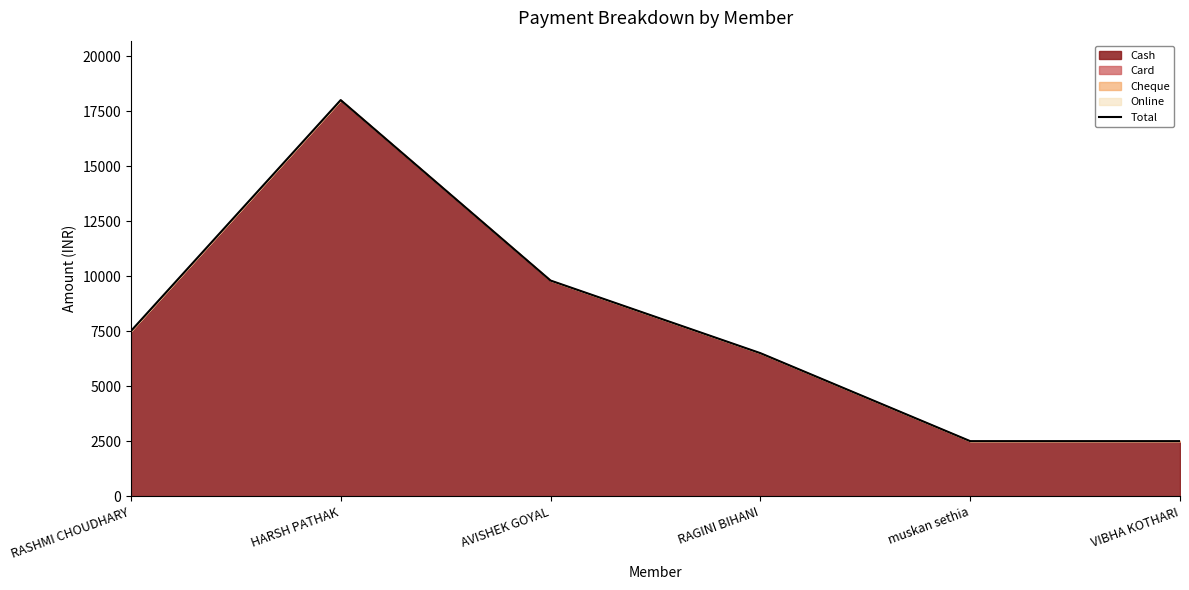

What is the average value?

7800